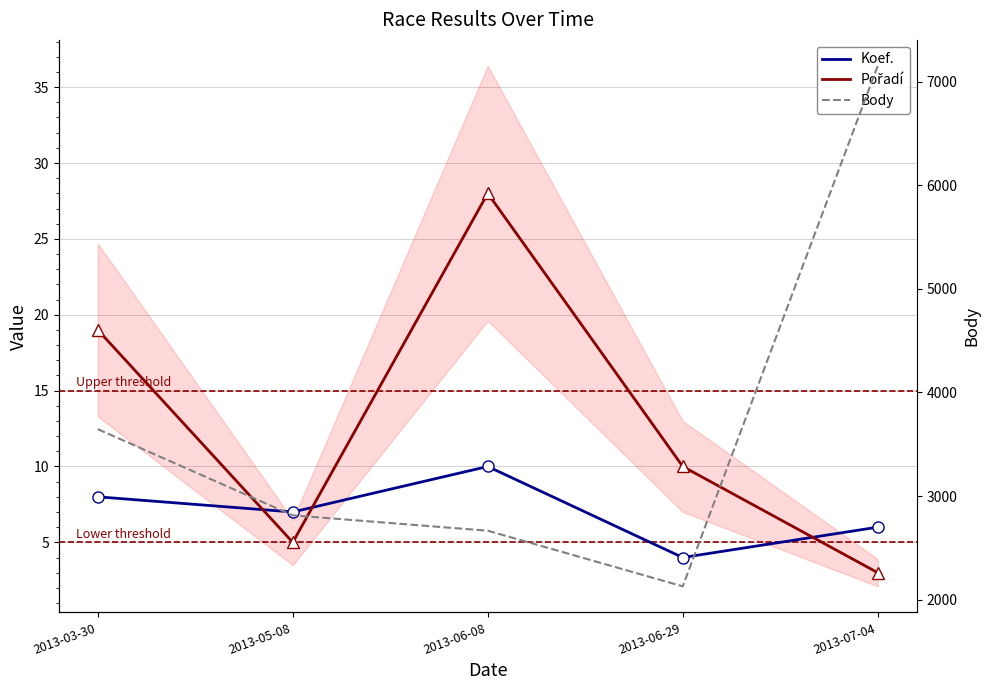

What is the difference between the maximum and minimum values in the Koef. series?

6